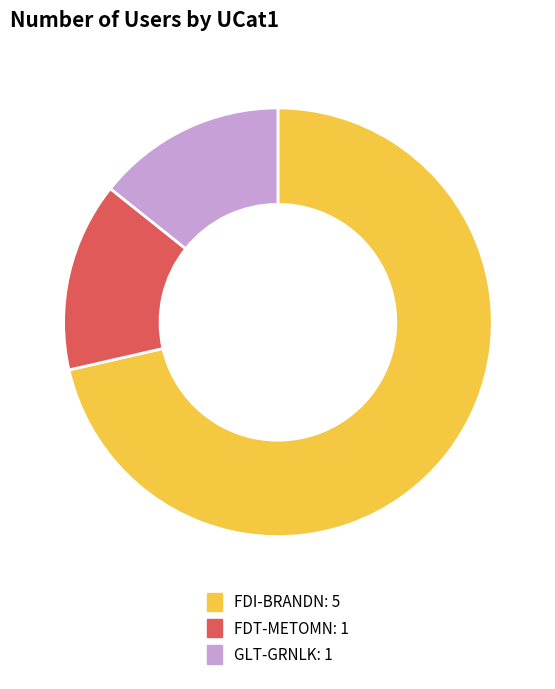

Is it true that GLT-GRNLK is 14% of the pie?

True